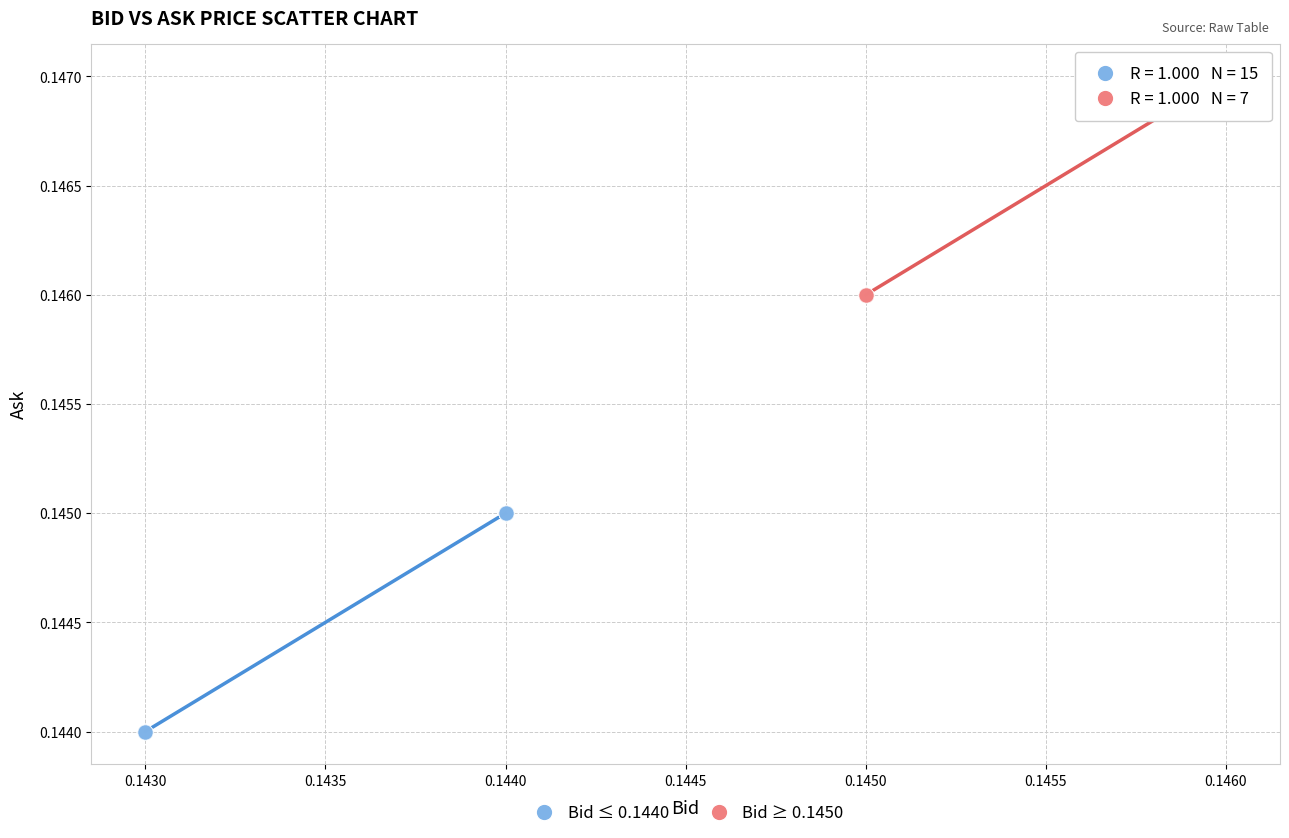

Which series contains the highest Y value?

Bid ≥ 0.1450